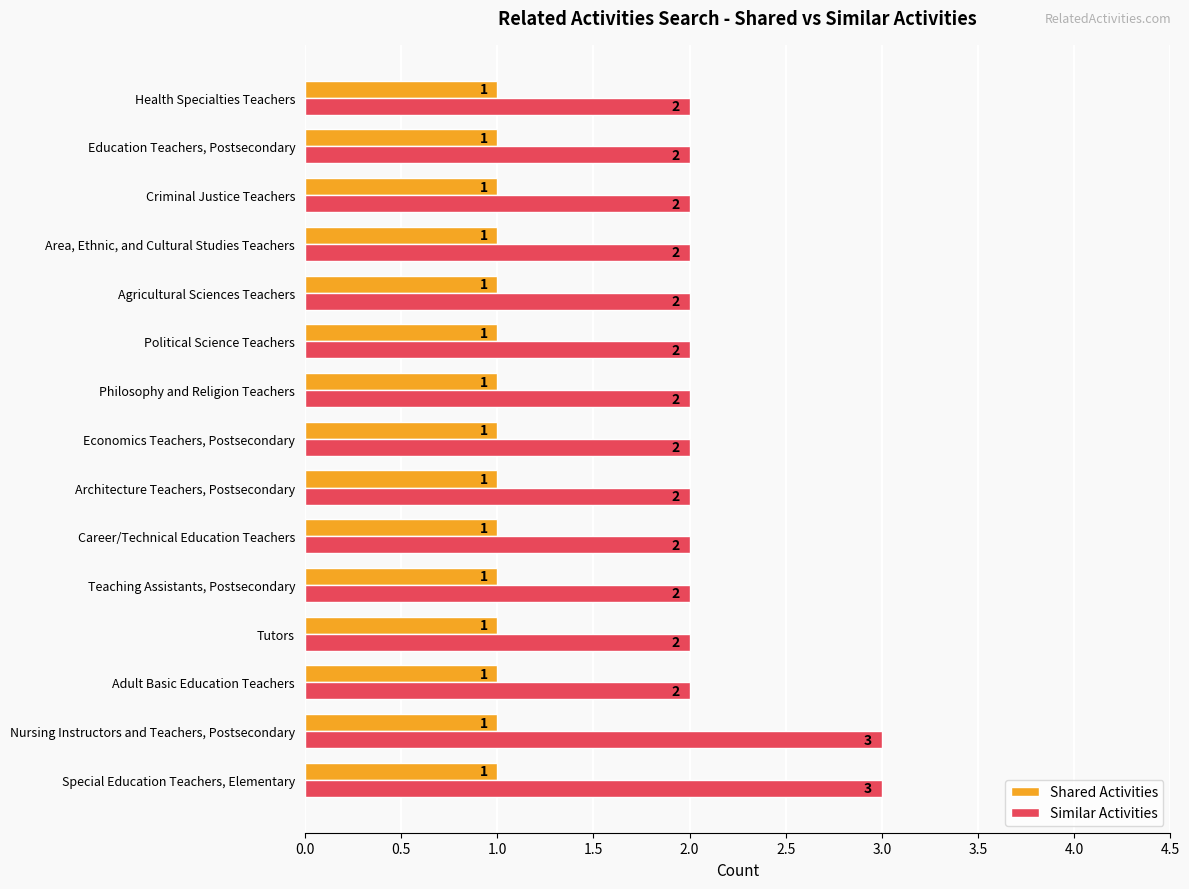

Between Special Education Teachers, Elementary and Career/Technical Education Teachers, which series saw the biggest shift?

Similar Activities